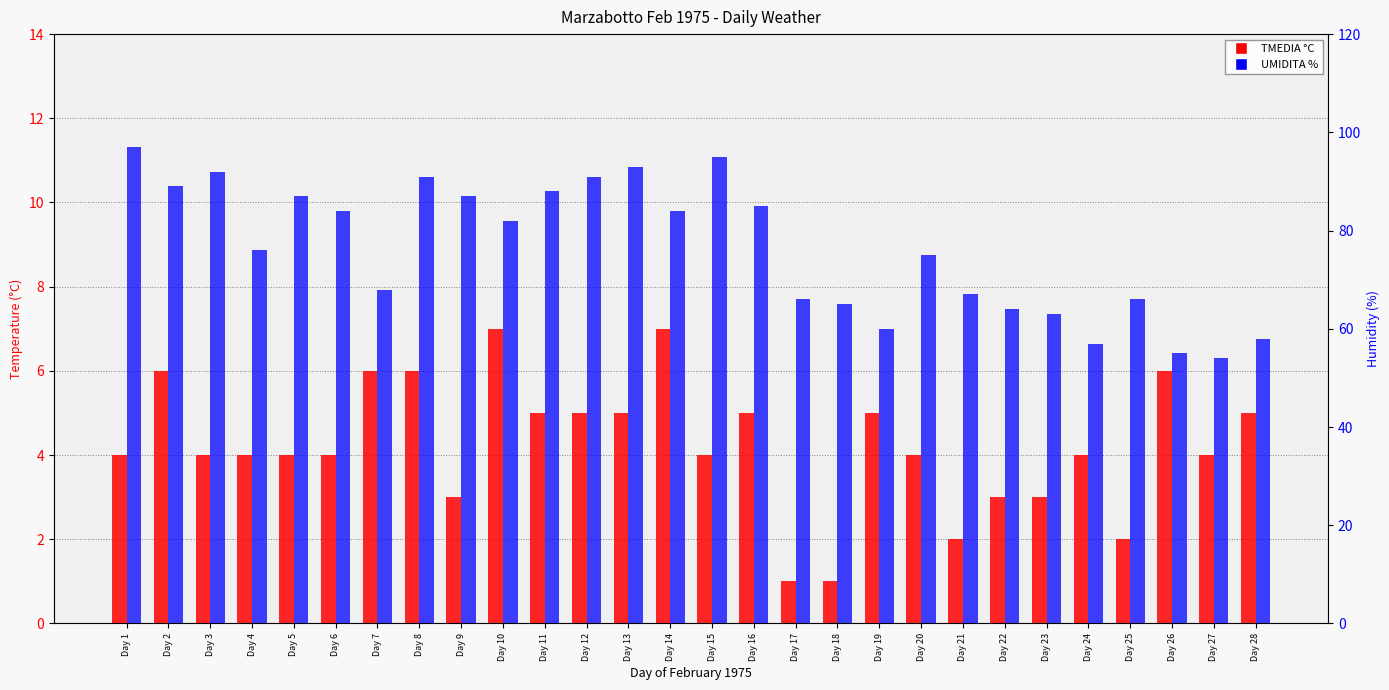

Is it true that TMEDIA °C equals 1 at Day 17?

False